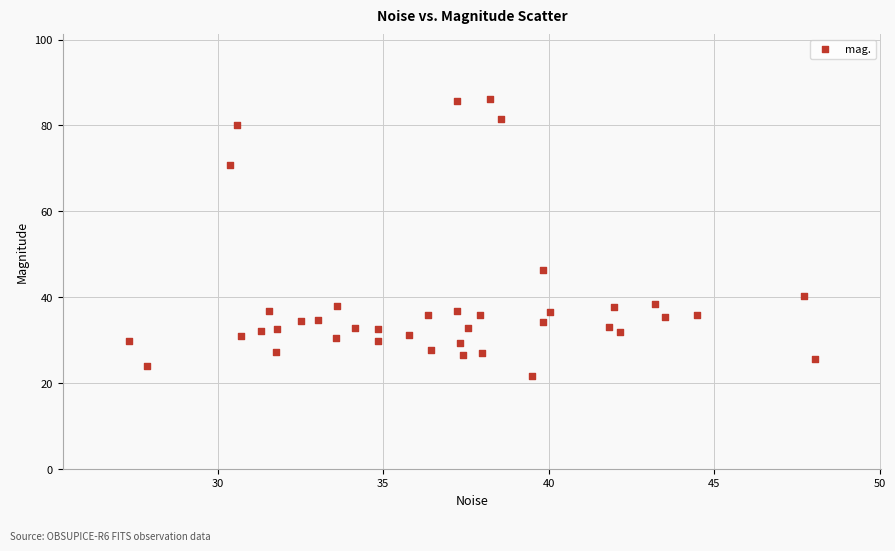

What is the range of X values (max minus min)?

20.7